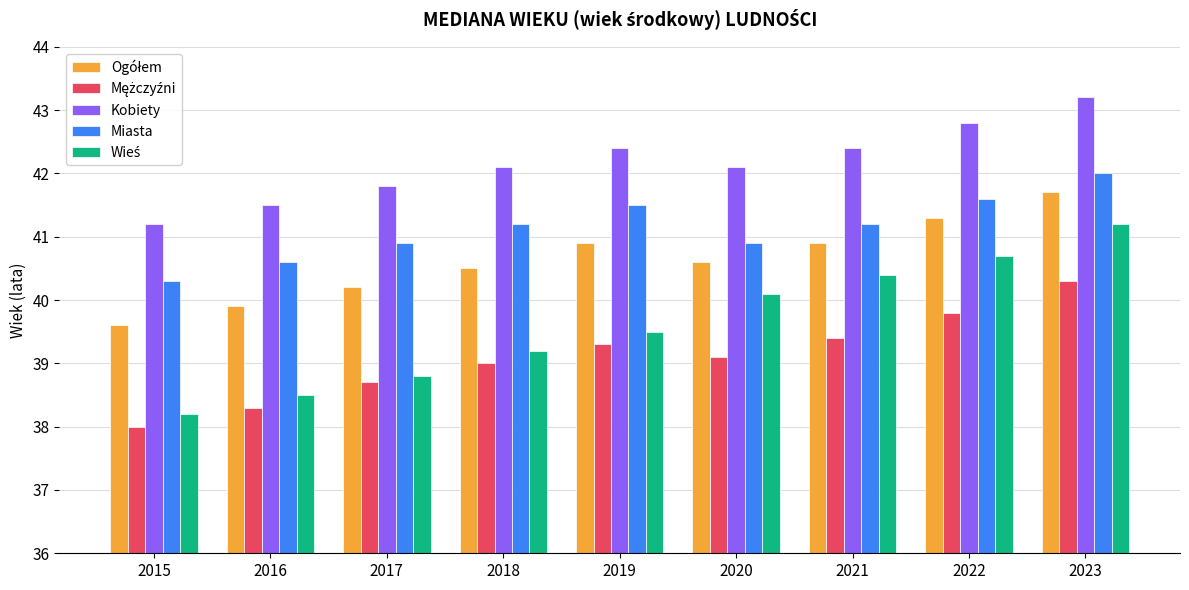

Is it true that Miasta equals 71.3 at 2020?

False